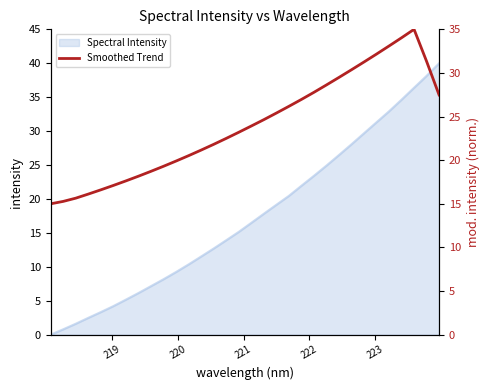

Count the number of values greater than 23.

17